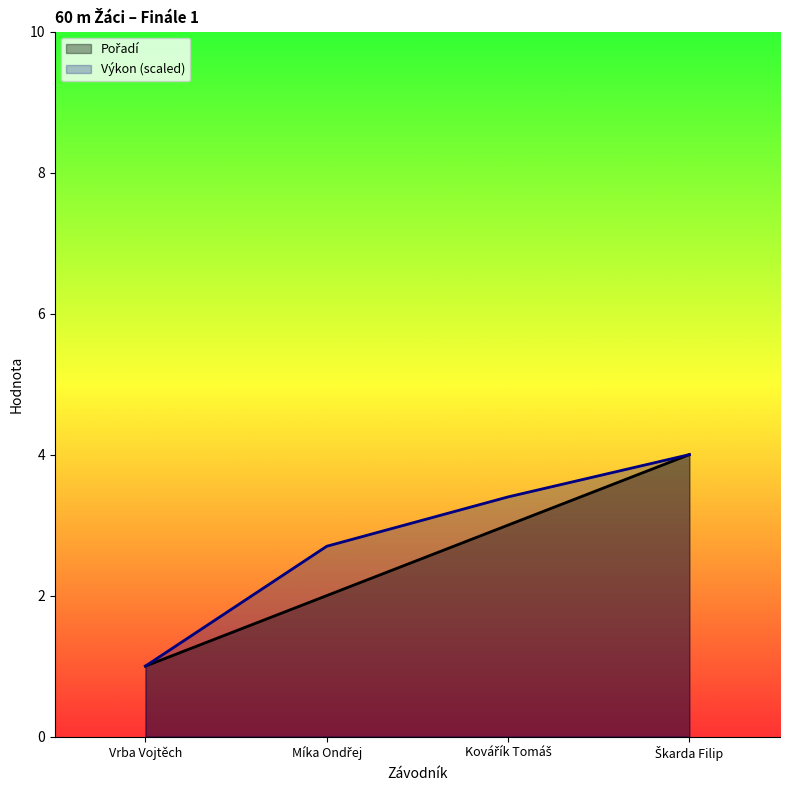

True or false: Výkon and Pořadí cross at least once.

False